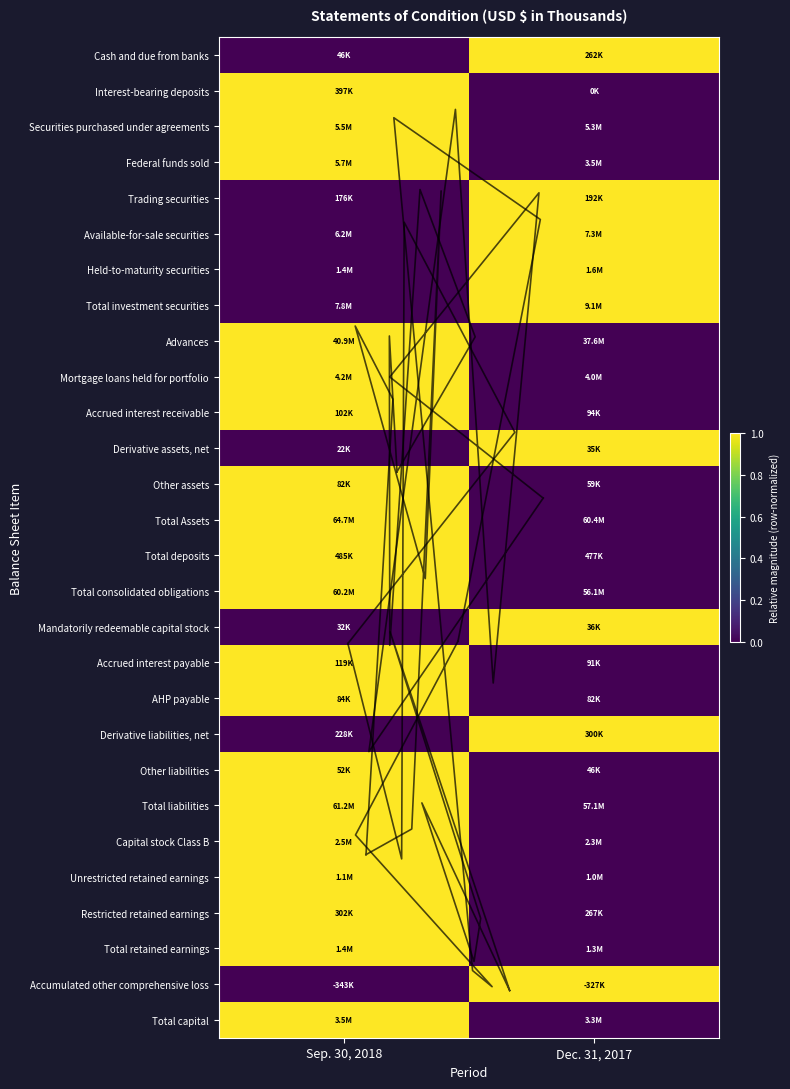

The Held-to-maturity securities series shows 1 at Sep. 30, 2018. True or false?

False